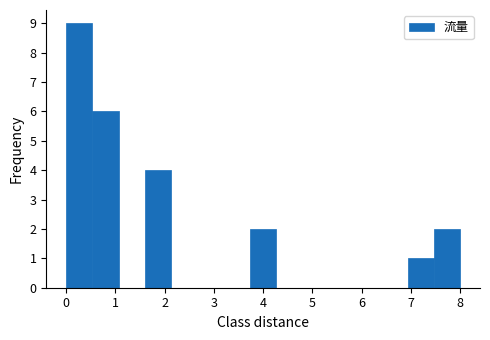

Which range on the x-axis has the tallest bar?

0.0 to 0.5